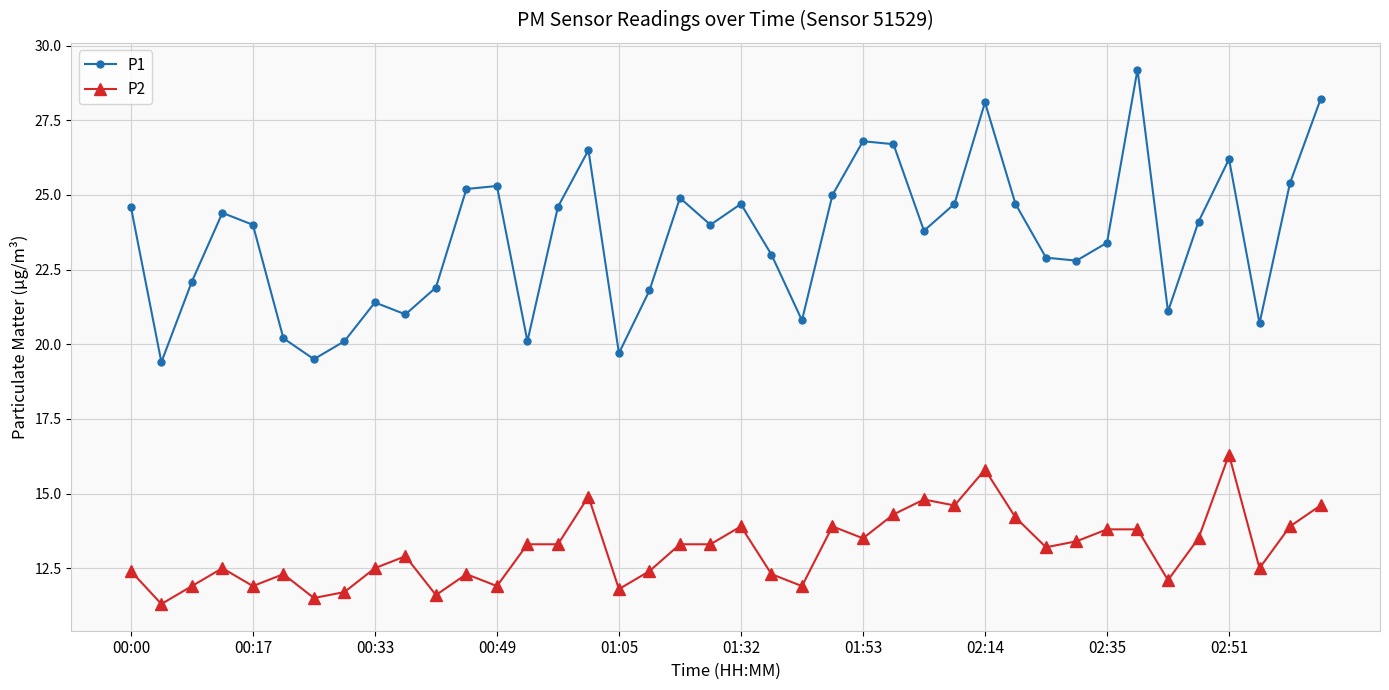

True or false: P2 and P1 intersect in this chart.

False